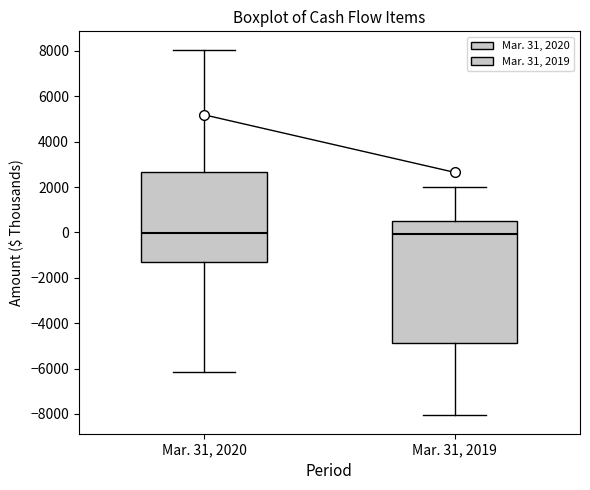

Comparing the boxes themselves (not the whiskers), which one is the tallest?

Mar. 31, 2019